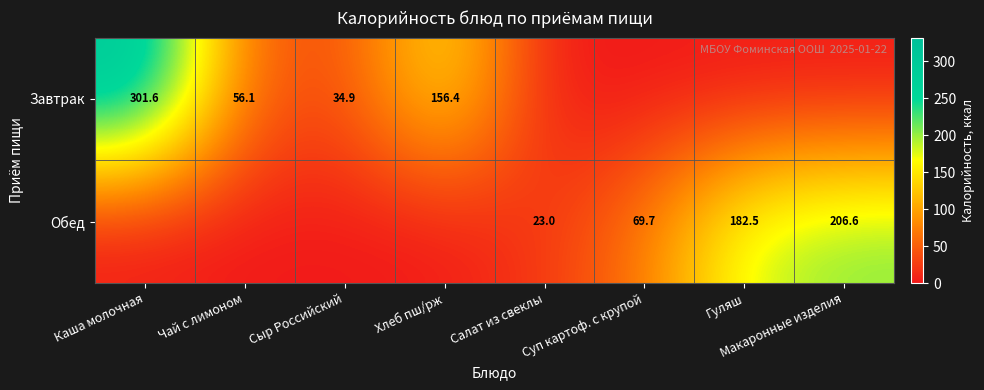

True or false: Обед has a value of 206.6 at Макаронные изделия.

True